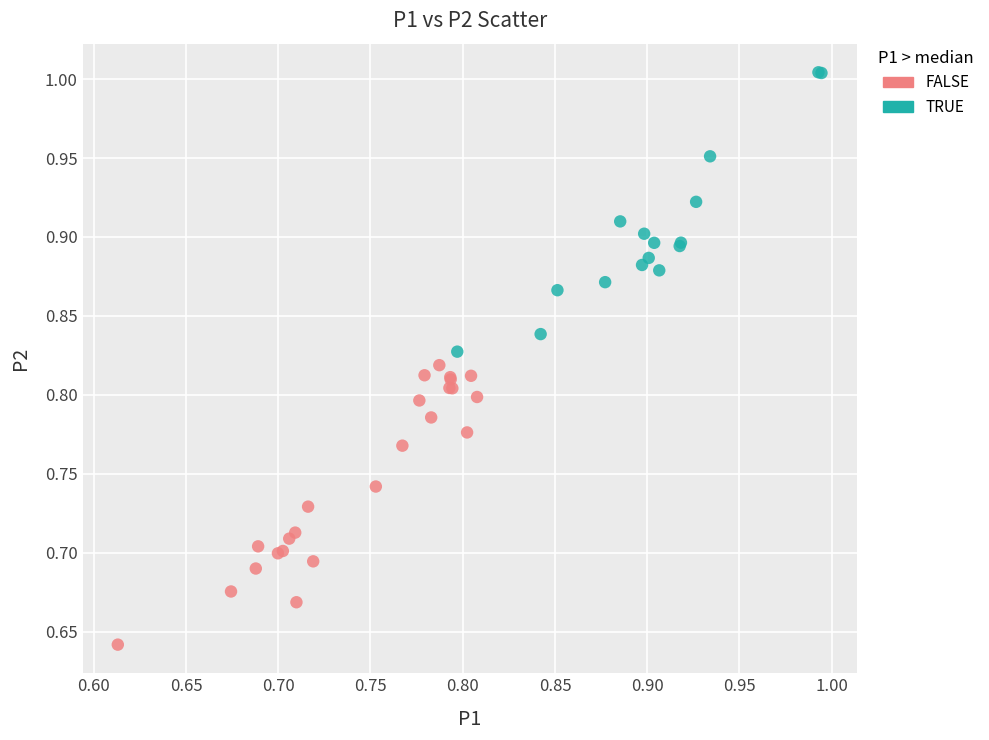

Which series contains the lowest Y value?

FALSE